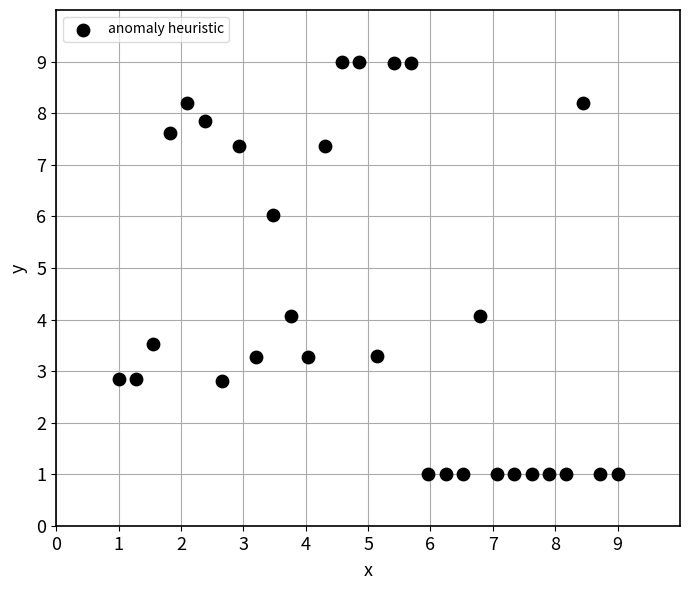

What is the range of X values (max minus min)?

8.0